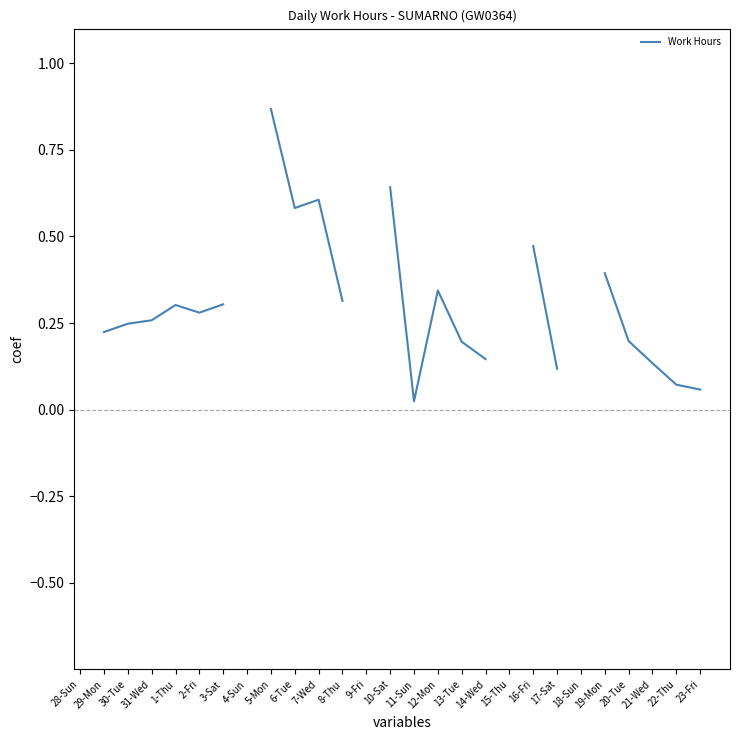

True or false: there are more than 0 points higher than both neighbors.

True